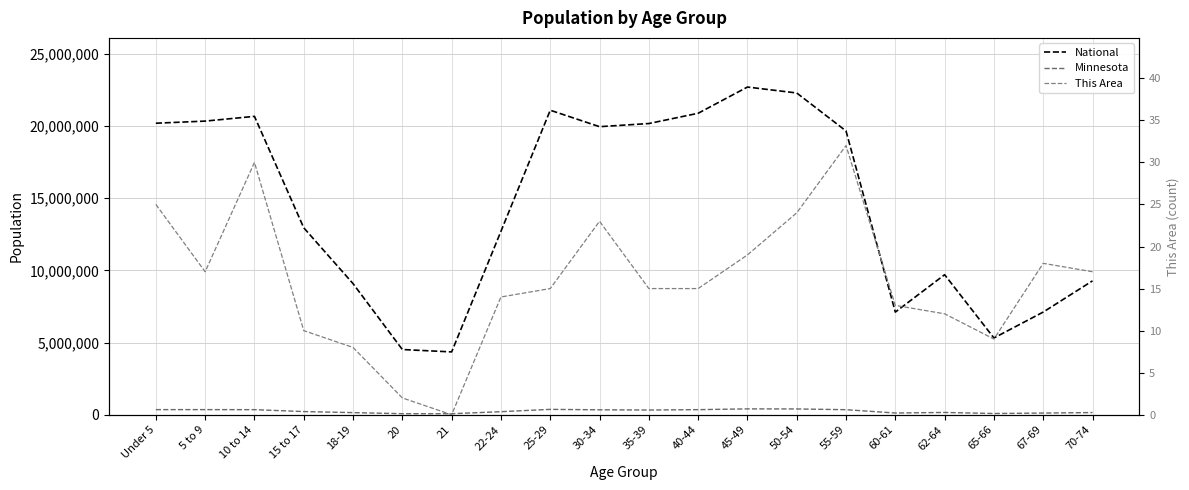

How many lines are shown in the chart?

3